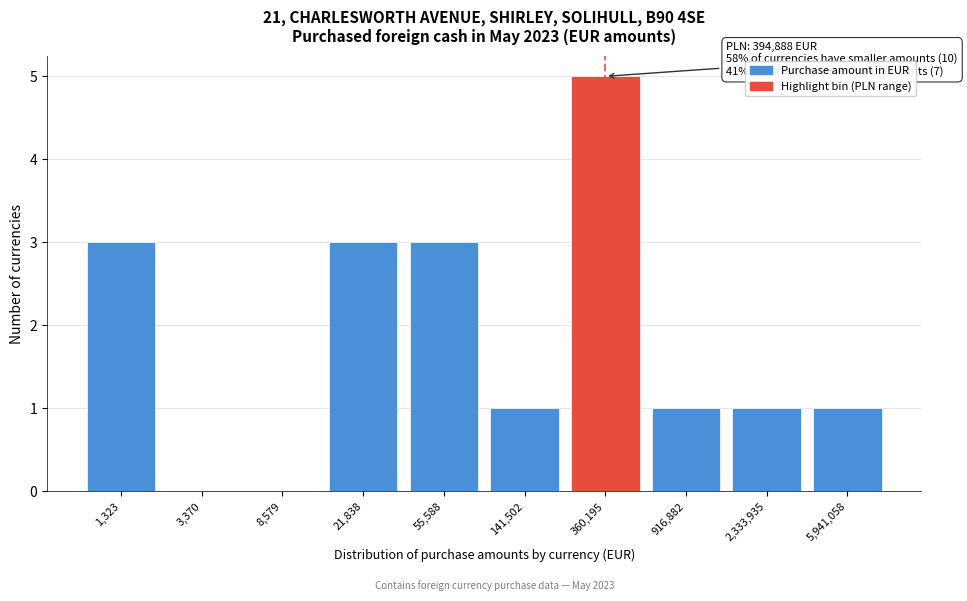

Reading left to right, list all the values displayed in this chart.

1,323=3	3,370=0	8,579=0	21,838=3	55,588=3	141,502=1	360,195=5	916,882=1	2,333,935=1	5,941,058=1